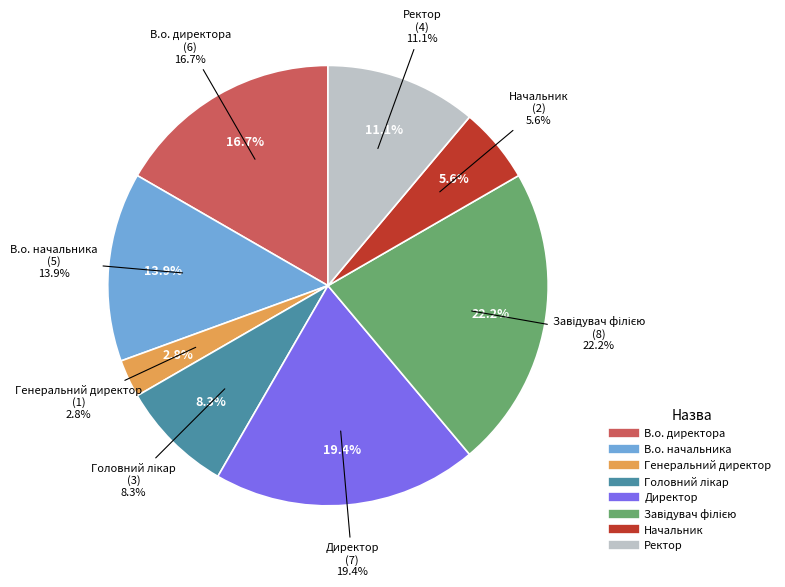

The В.о. начальника slice represents 14% of the pie. True or false?

True